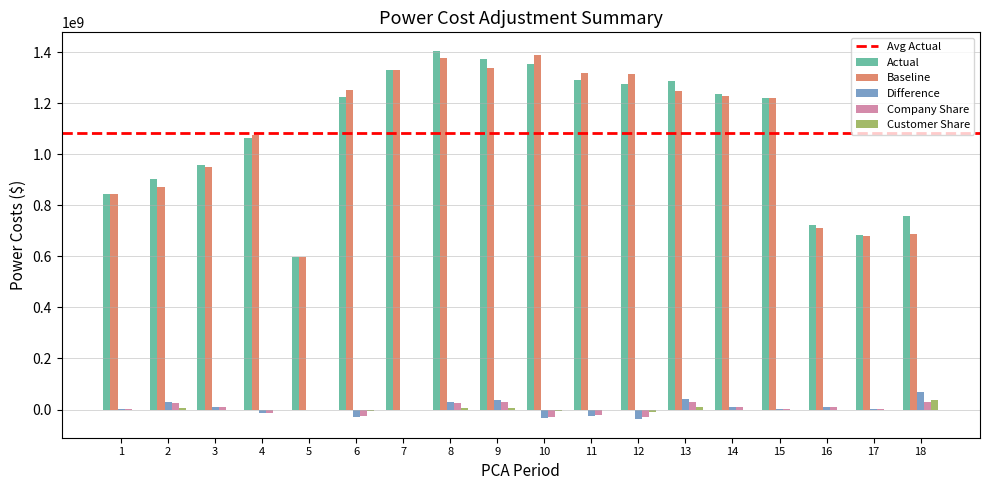

What is the maximum value for Baseline?

1386507507.0